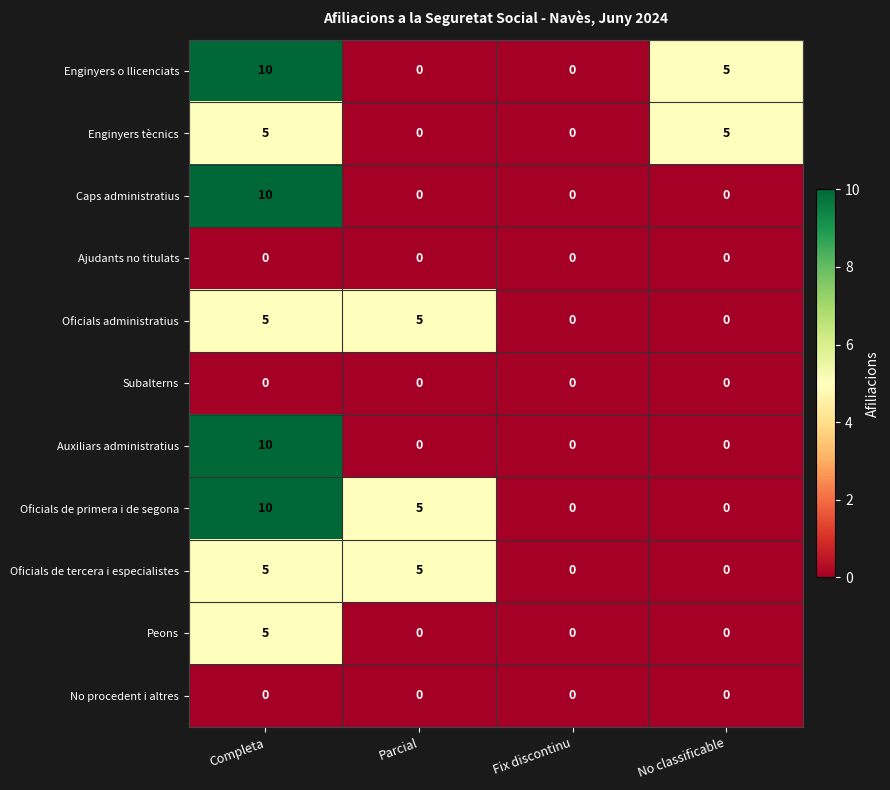

What is the difference between the highest and lowest values at Parcial?

5